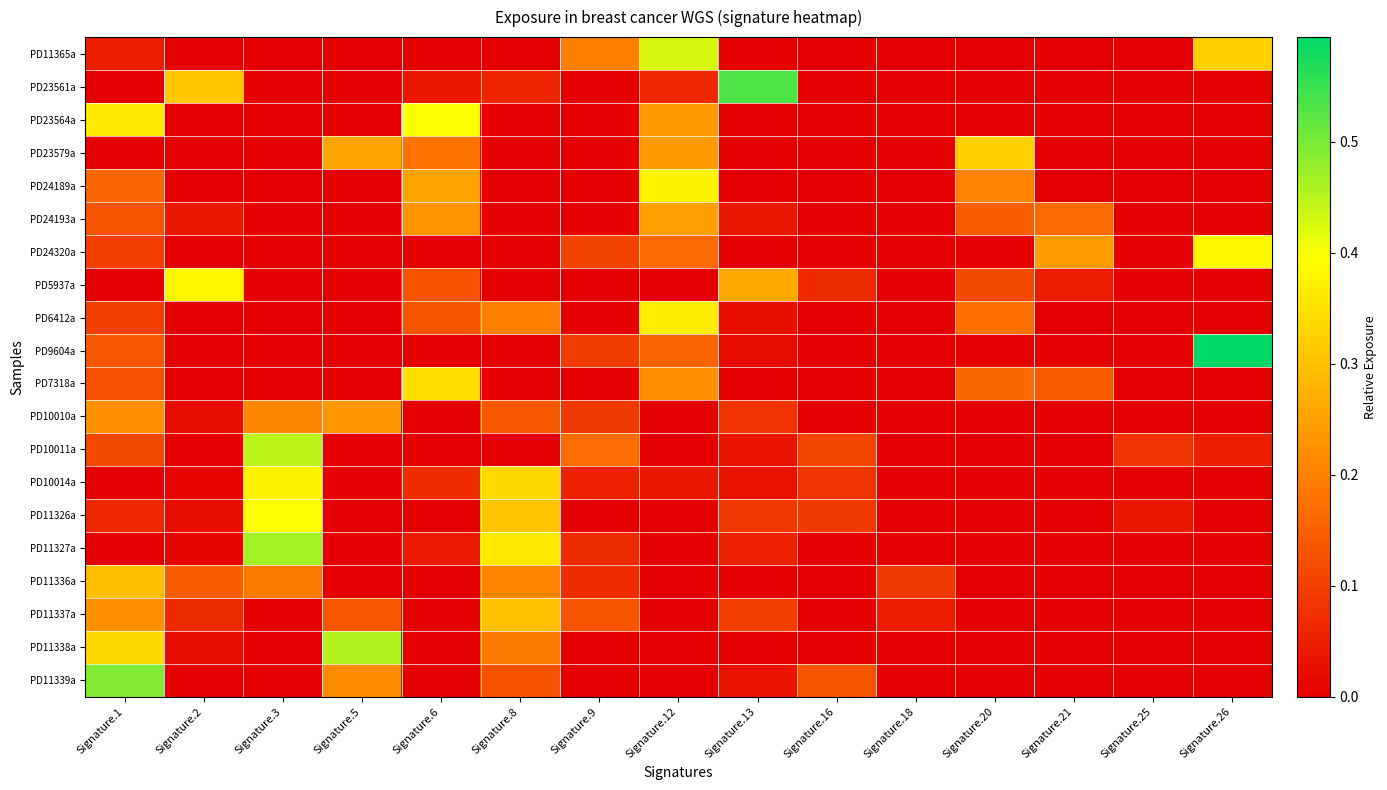

At which category does the chart reach its minimum across all series?

Signature.2